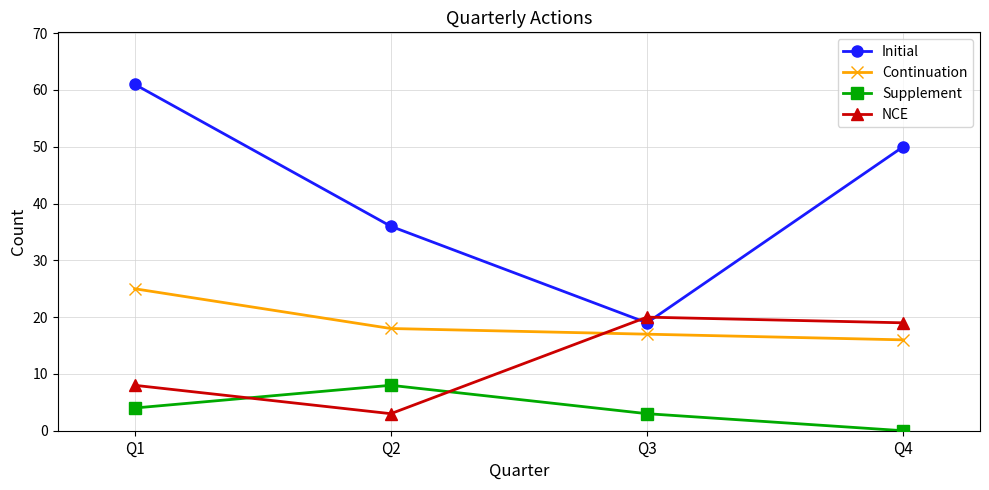

Reading left to right, extract all data points from this chart.

Initial: 61	36	19	50
Continuation: 25	18	17	16
Supplement: 4	8	3	0
NCE: 8	3	20	19